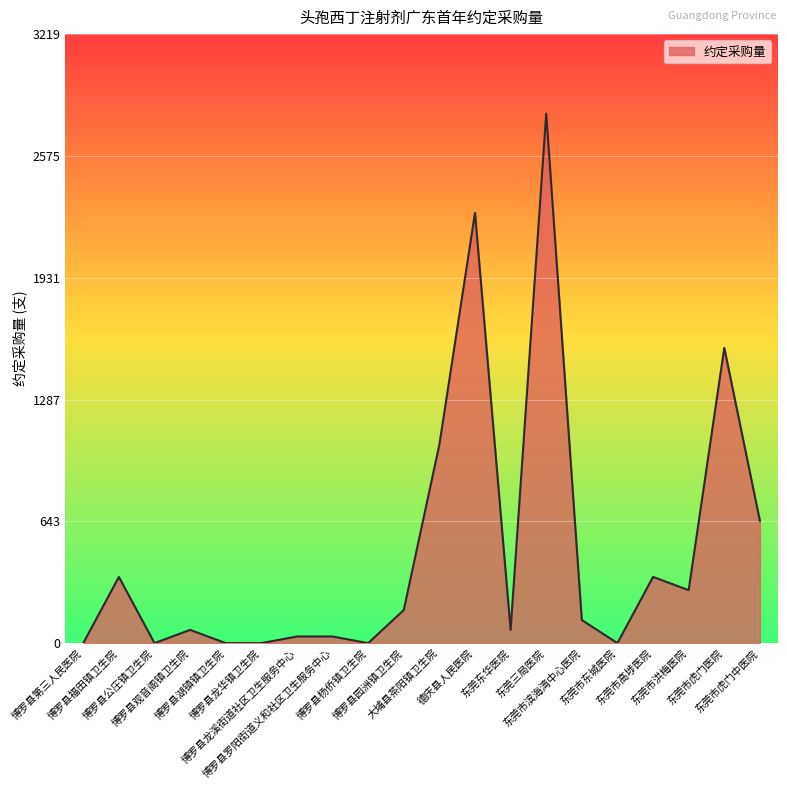

The chart shows a value of 96 at 东莞市高埗医院. True or false?

False